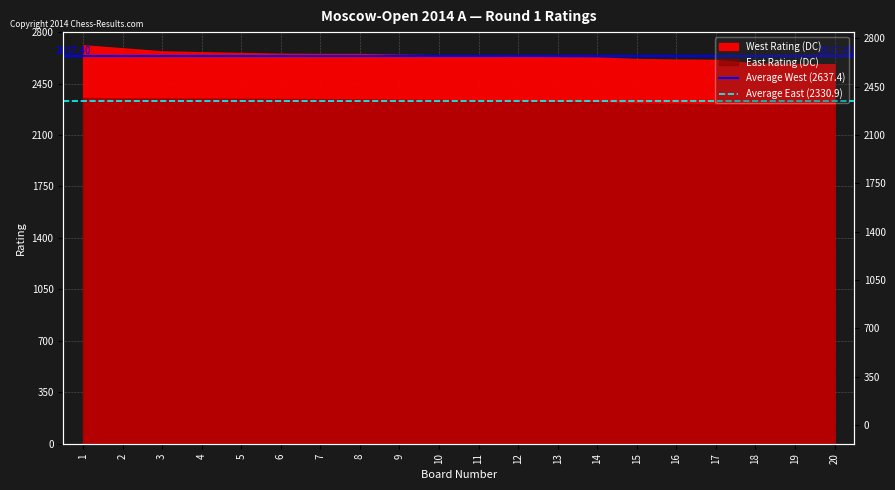

How many lines are shown in the chart?

2